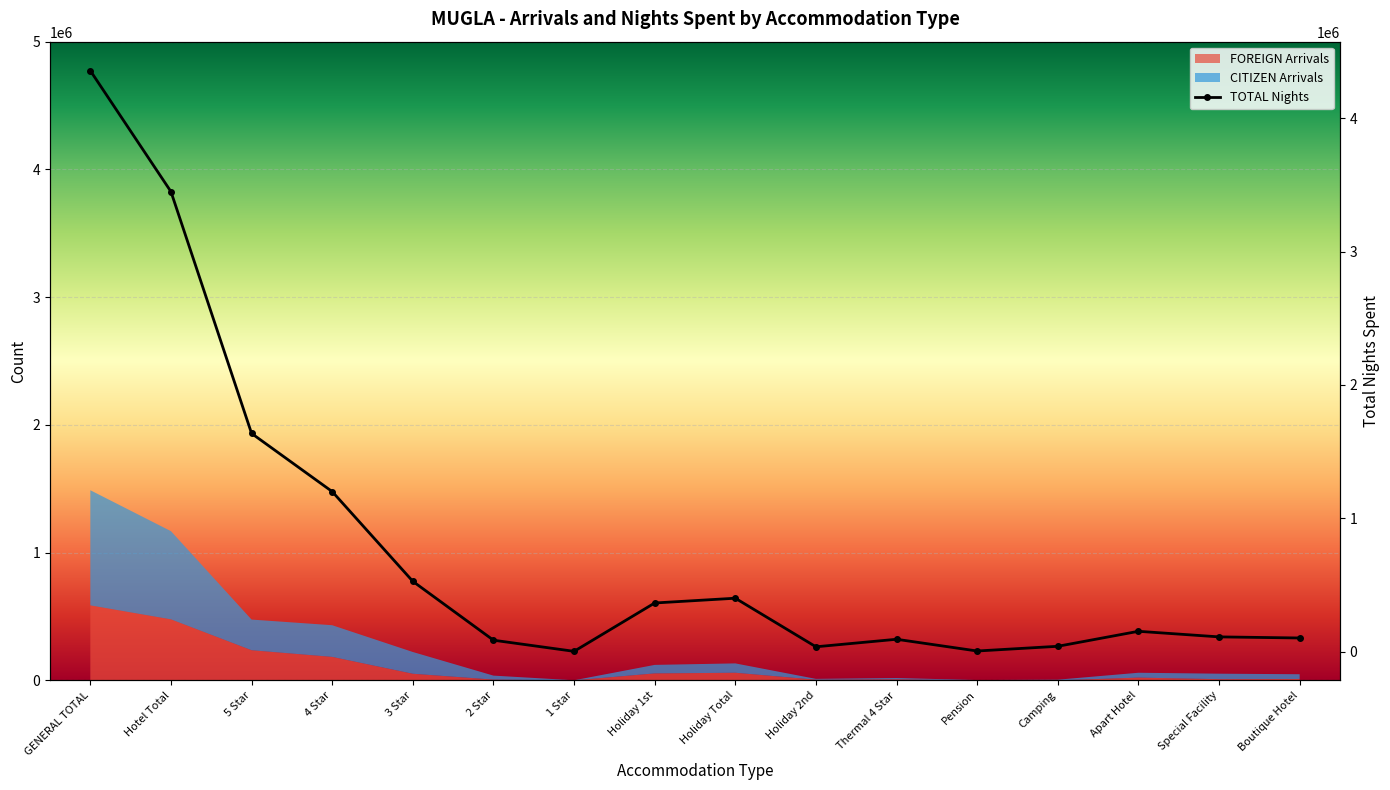

What is the difference between the maximum and minimum values?

4356108